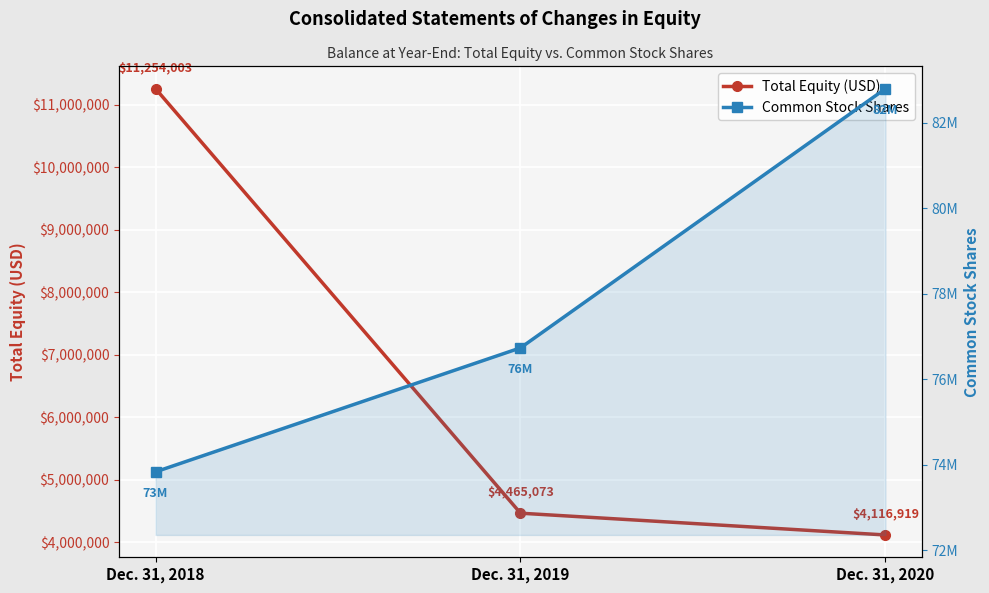

What is the value of the Common Stock Shares point at the 3rd from the left?

82795297